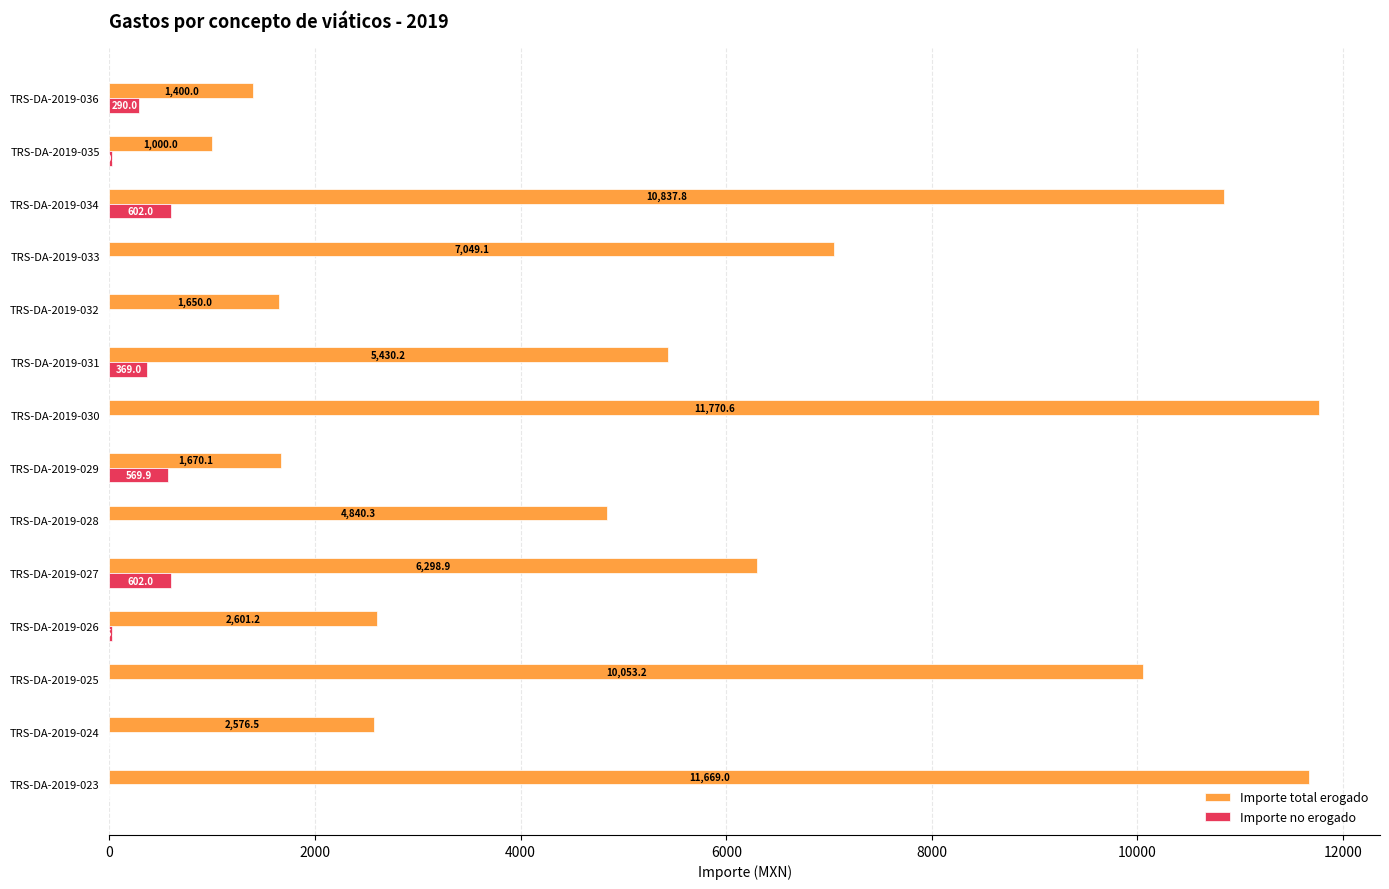

What is the sum of all Importe no erogado values?

2477.9